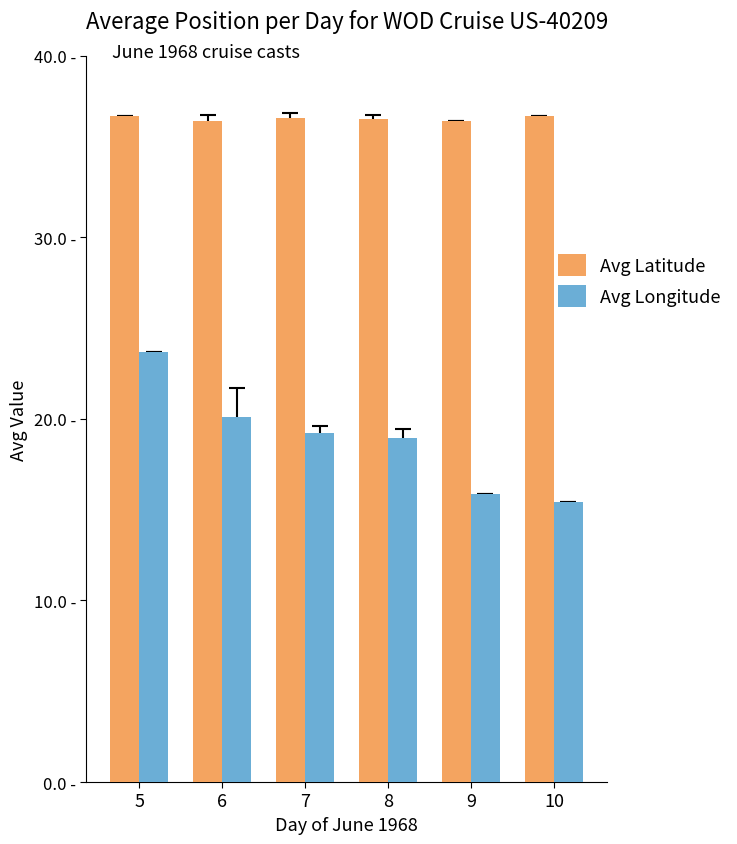

What is the value of the Avg Latitude bar at the 3rd from the left?

36.6